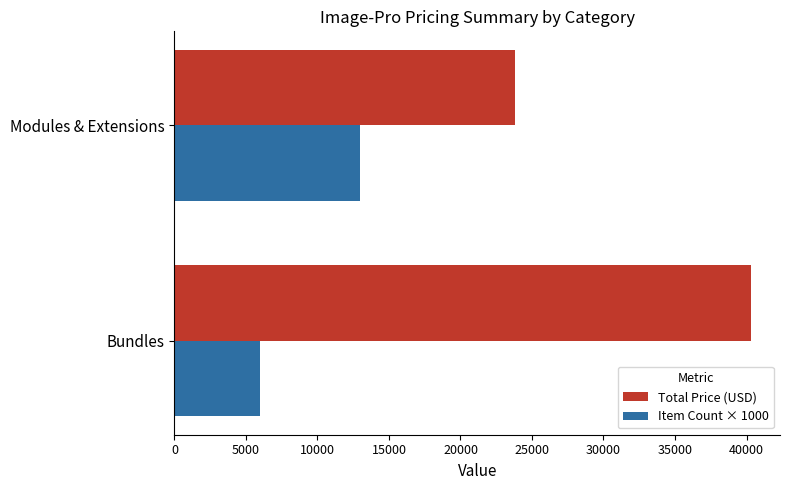

What is the average value of the Total Price (USD) series?

32083